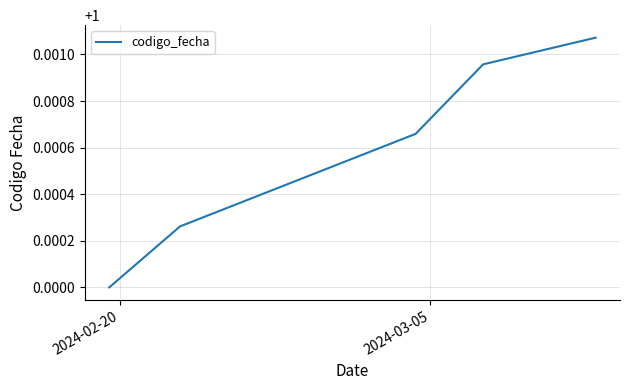

True or false: the data has more than 2 interior local peaks.

False